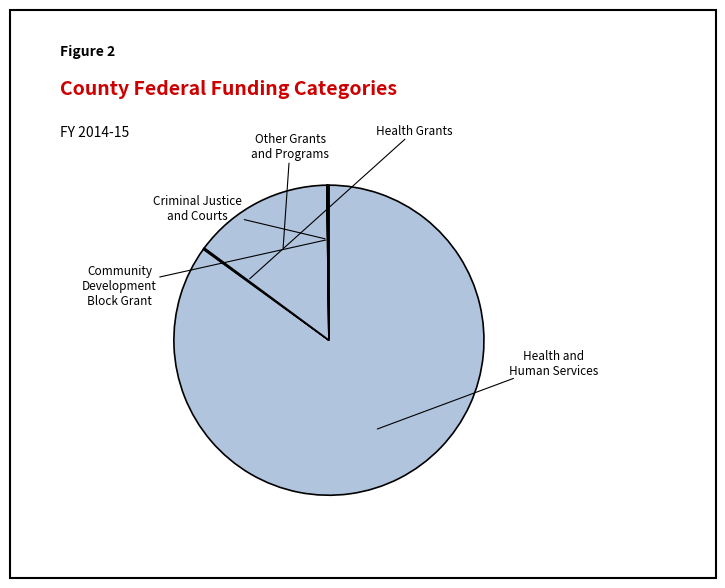

Is there any slice that represents more than half of the pie?

Yes